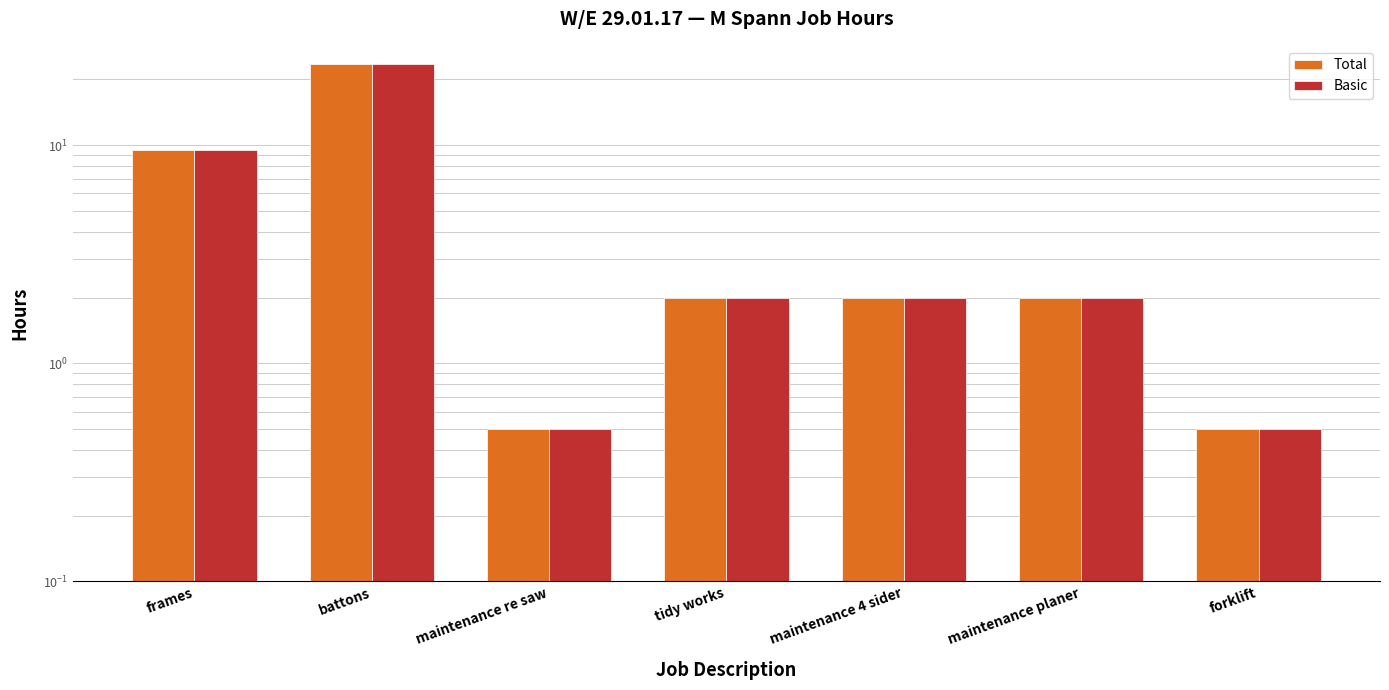

What is the total value across all series at forklift?

1.0